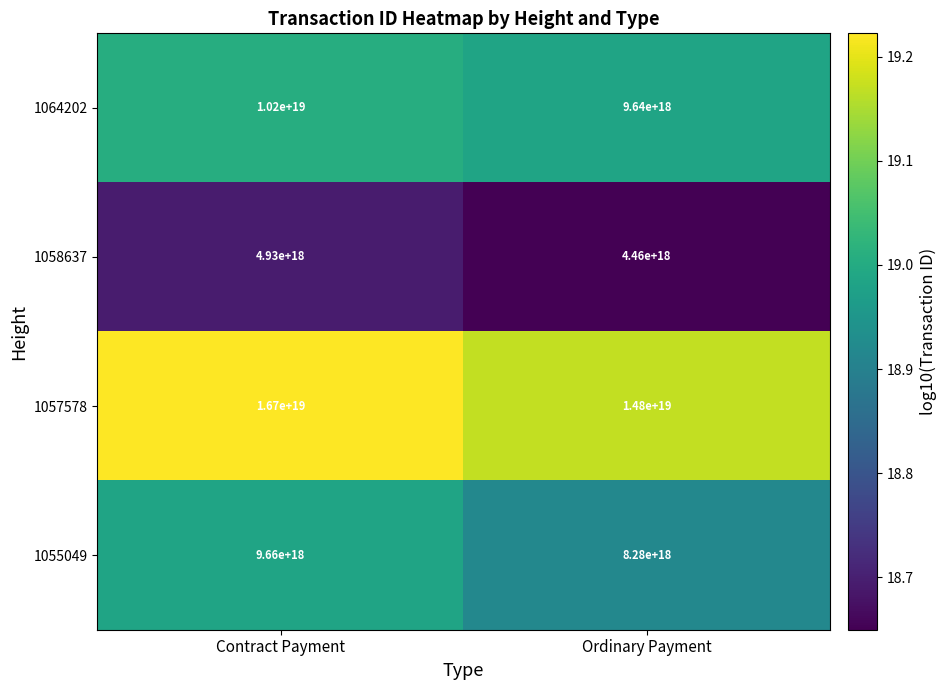

Which series has the largest total across all categories?

1057578